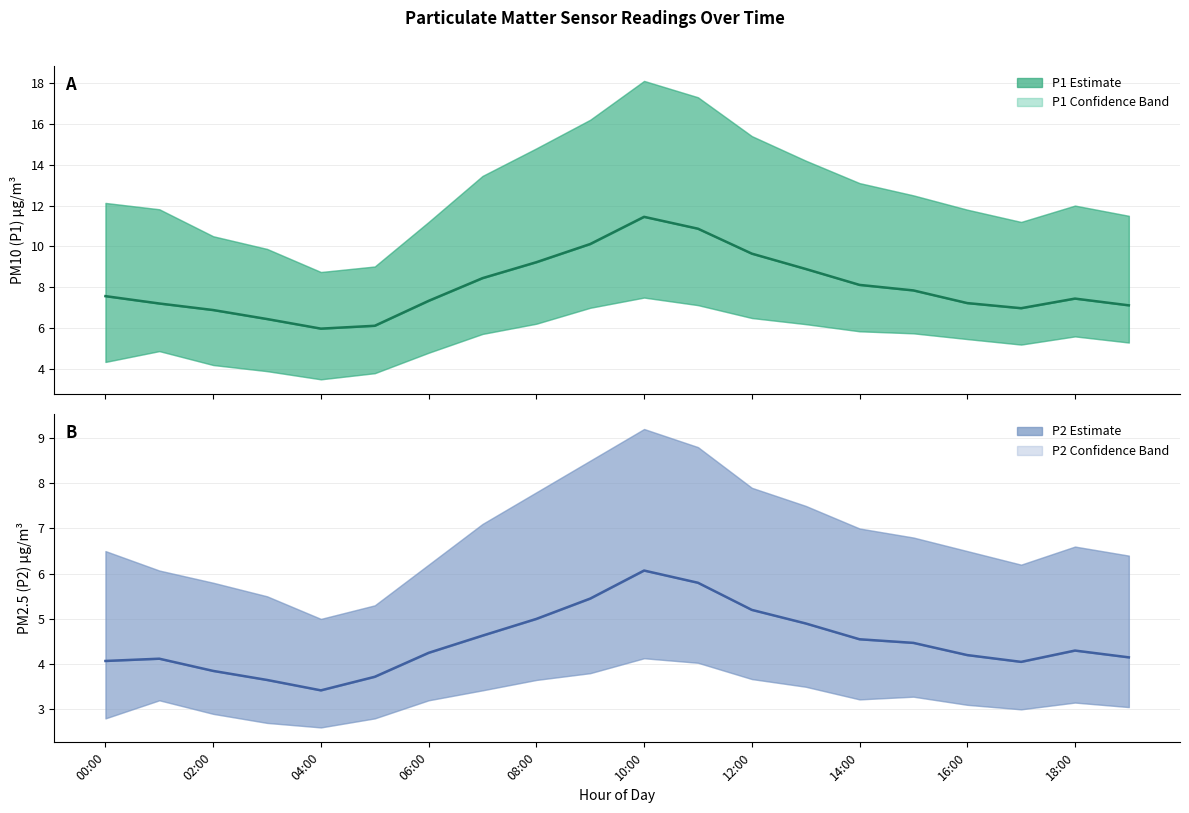

Reading left to right, extract all data points from this chart.

P1 Estimate: 7.6	7.2	6.9	6.5	6.0	6.1	7.3	8.4	9.2	10.1	11.4	10.9	9.7	8.9	8.1	7.8	7.2	7.0	7.5	7.1
P2 Estimate: 4.1	4.1	3.9	3.6	3.4	3.7	4.2	4.6	5.0	5.5	6.1	5.8	5.2	4.9	4.5	4.5	4.2	4.0	4.3	4.2